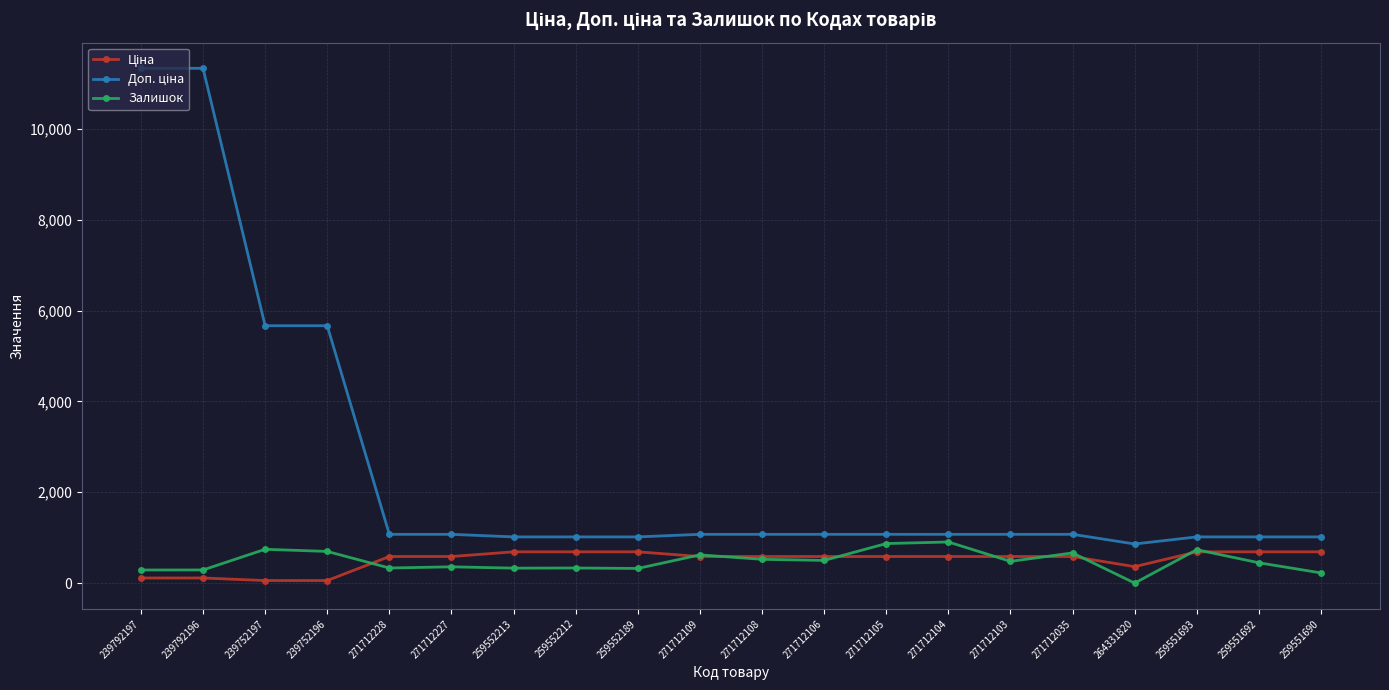

Read the Залишок value at 239752196.

698.0